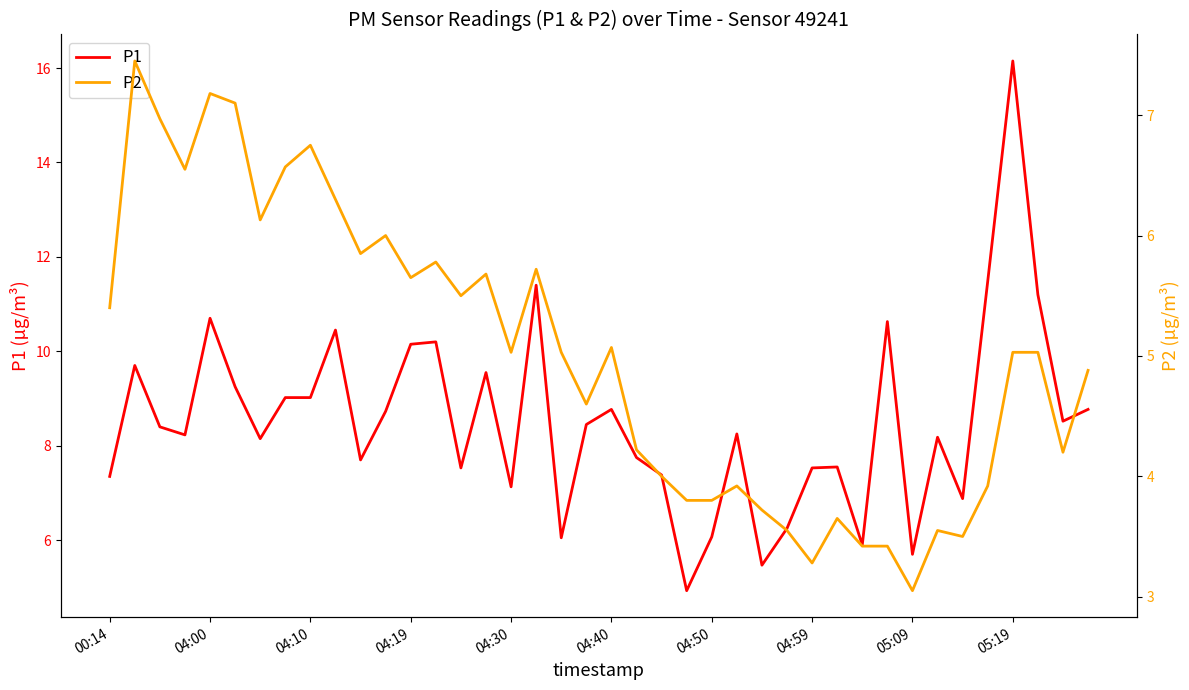

Which series has the widest spread of values?

P1